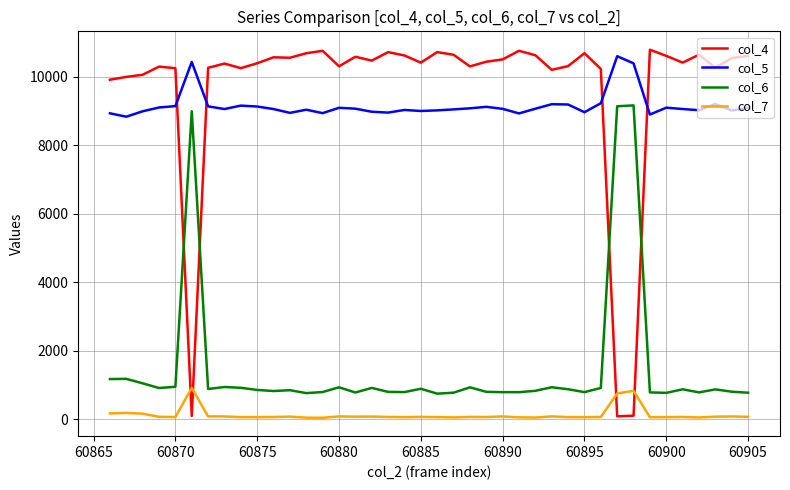

What is the highest value of the col_4 series?

10791